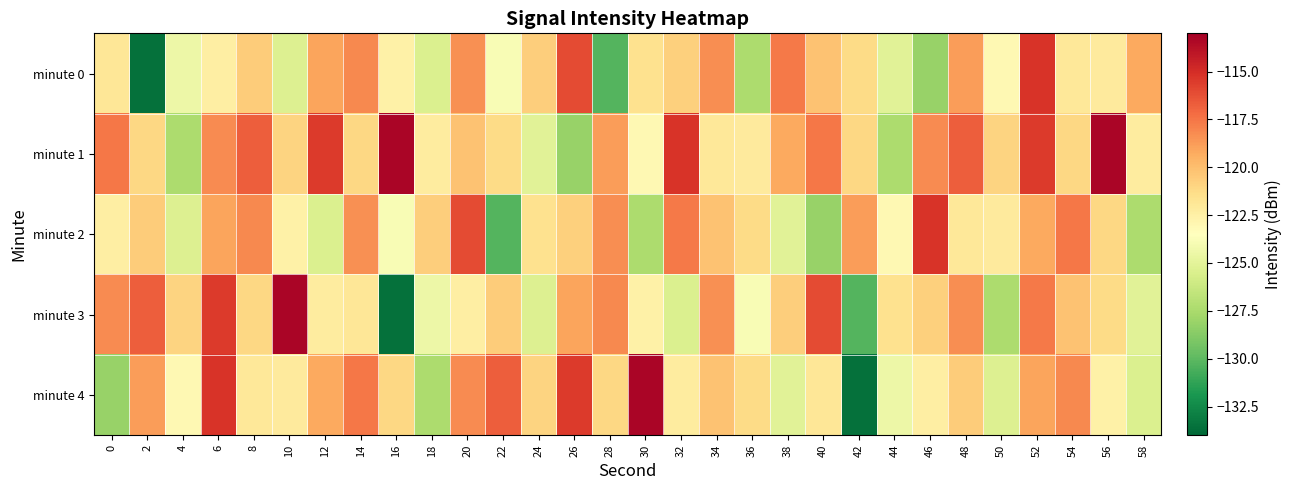

What is the total value across all series at 38?

-607.8